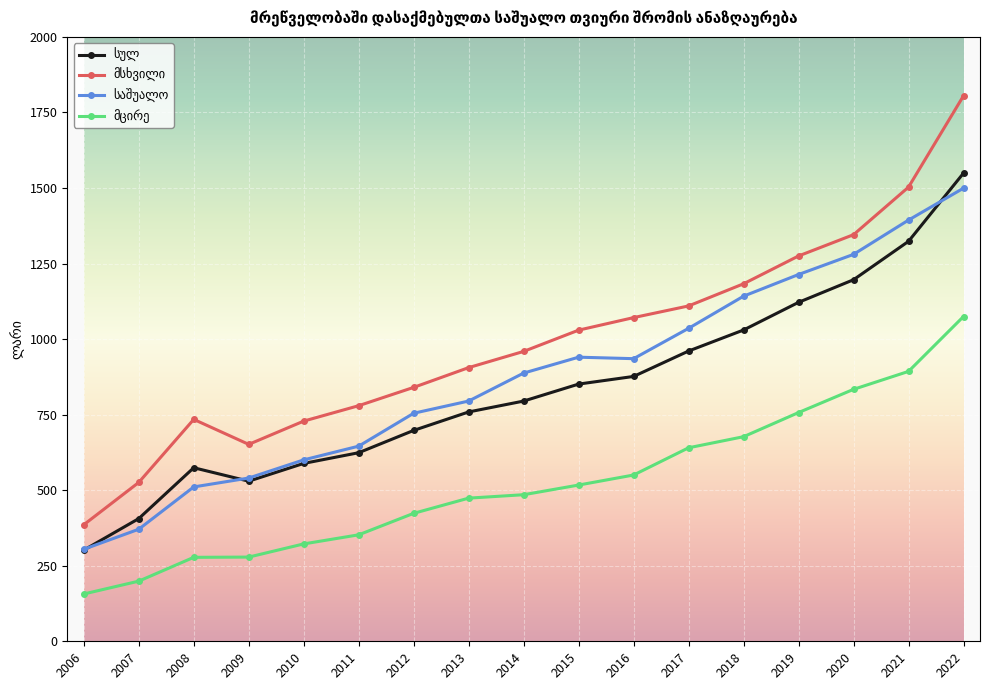

Which label corresponds to the smallest value in the chart?

2006